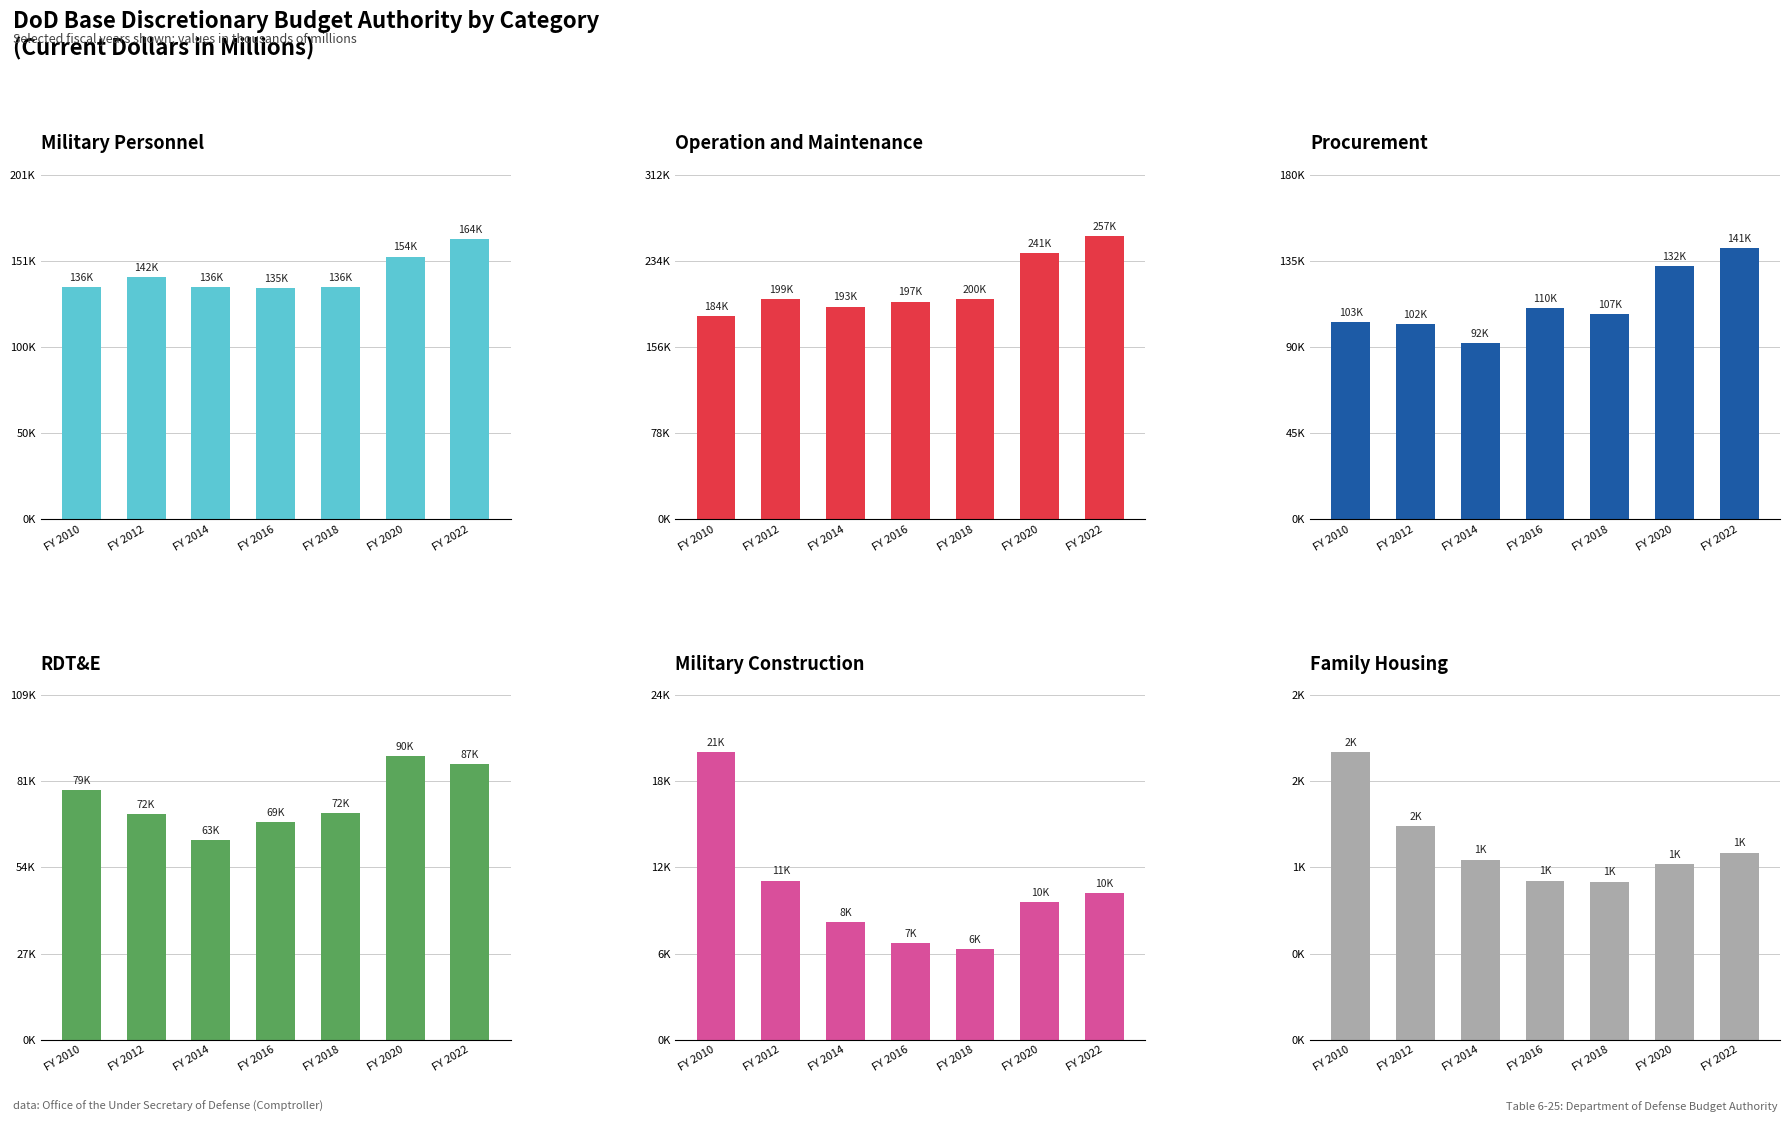

What is the sum of the Military Personnel values at FY 2010 and FY 2012?

277396